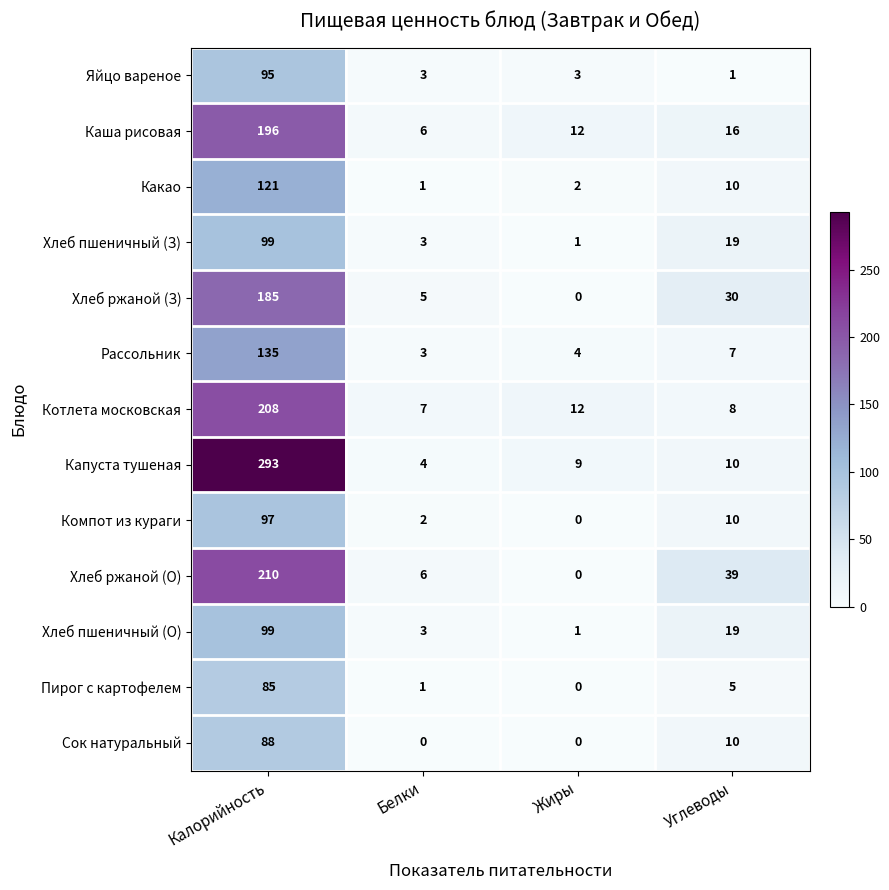

The value of Хлеб пшеничный (З) at Жиры is 0. True or false?

False